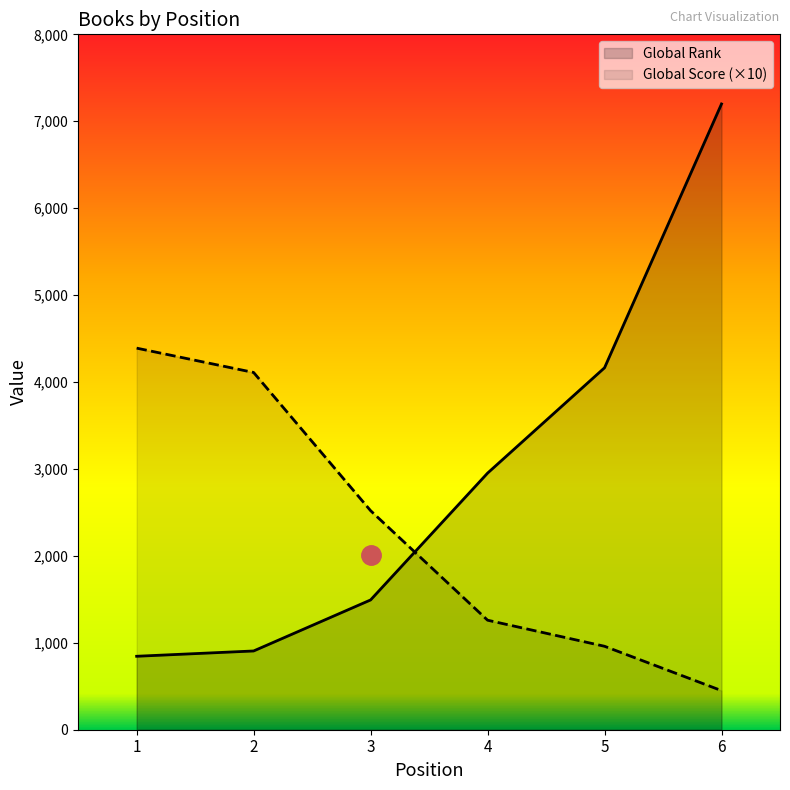

Which series has the largest total across all categories?

Global Rank